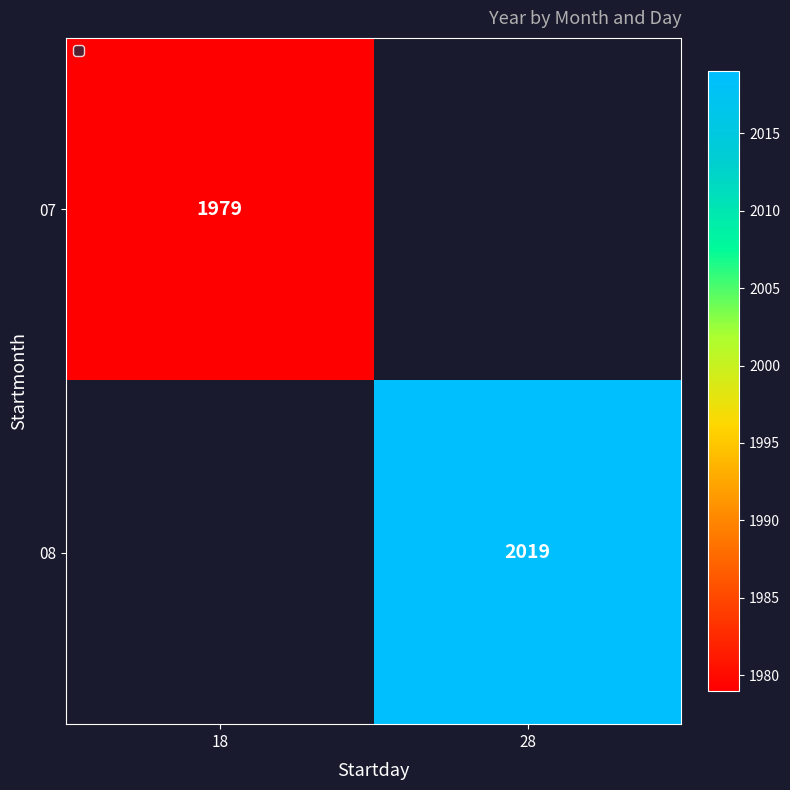

Count the number of categories in the chart.

2